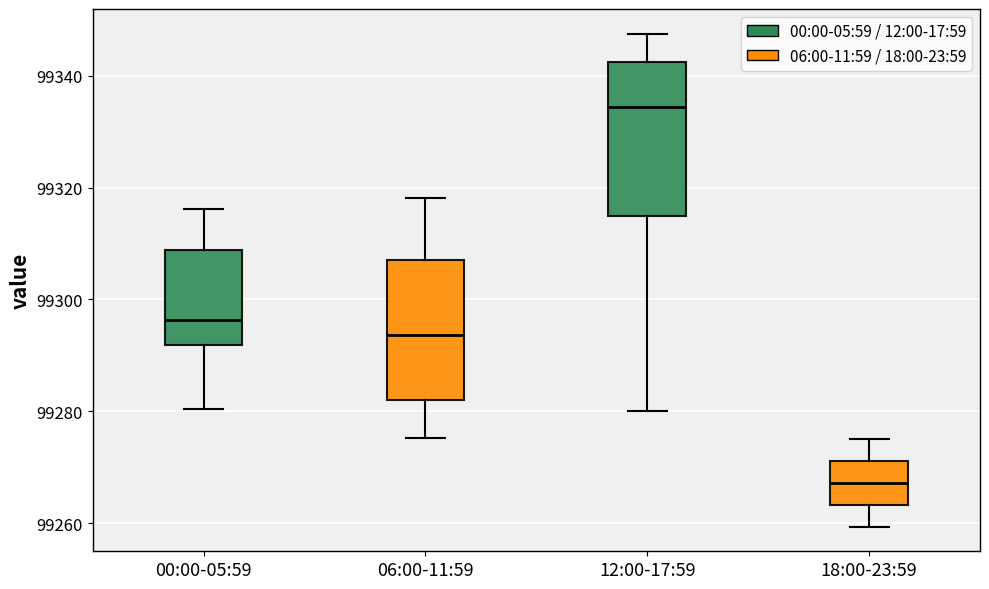

Which box is the tallest, from its lower edge to its upper edge?

12:00-17:59